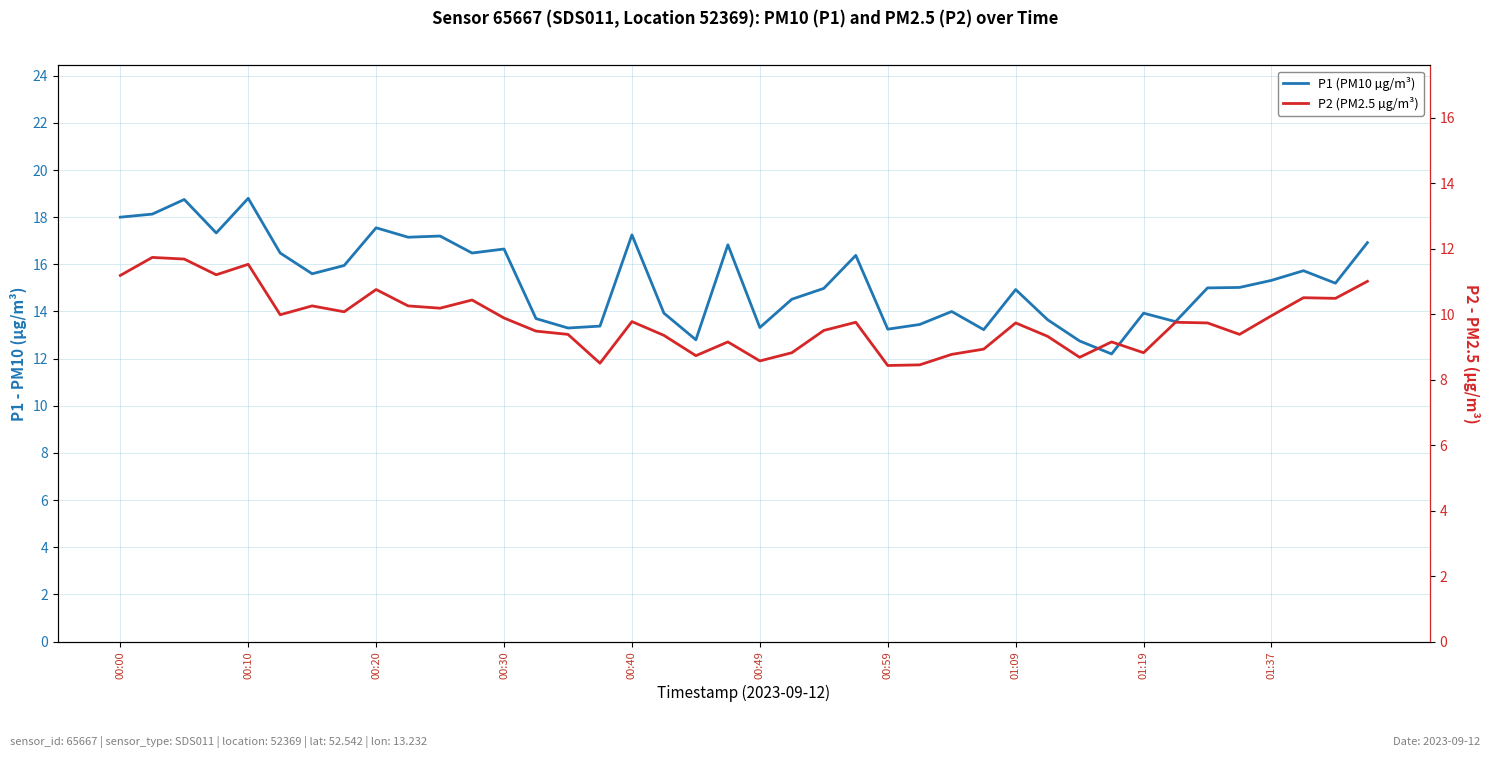

How many data points does each series have?

40